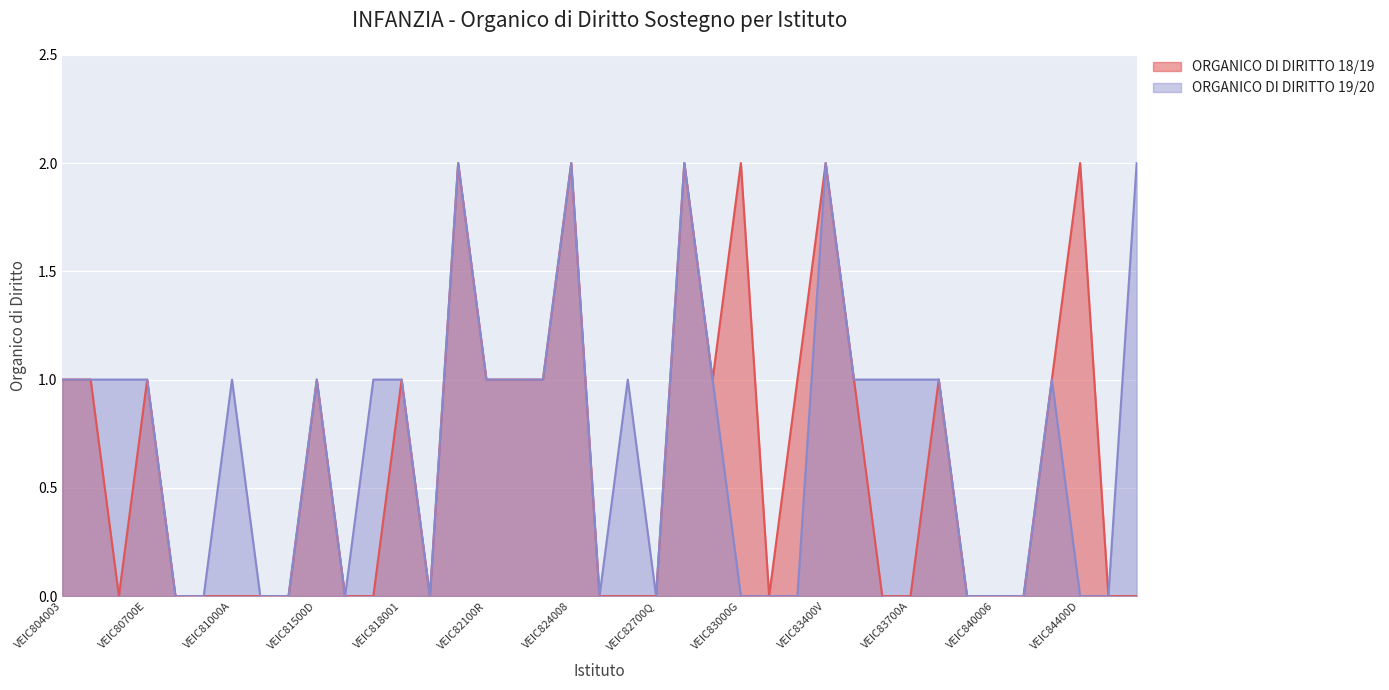

True or false: ORGANICO DI DIRITTO 19/20 has a value of 1 at VEIC840006.

False